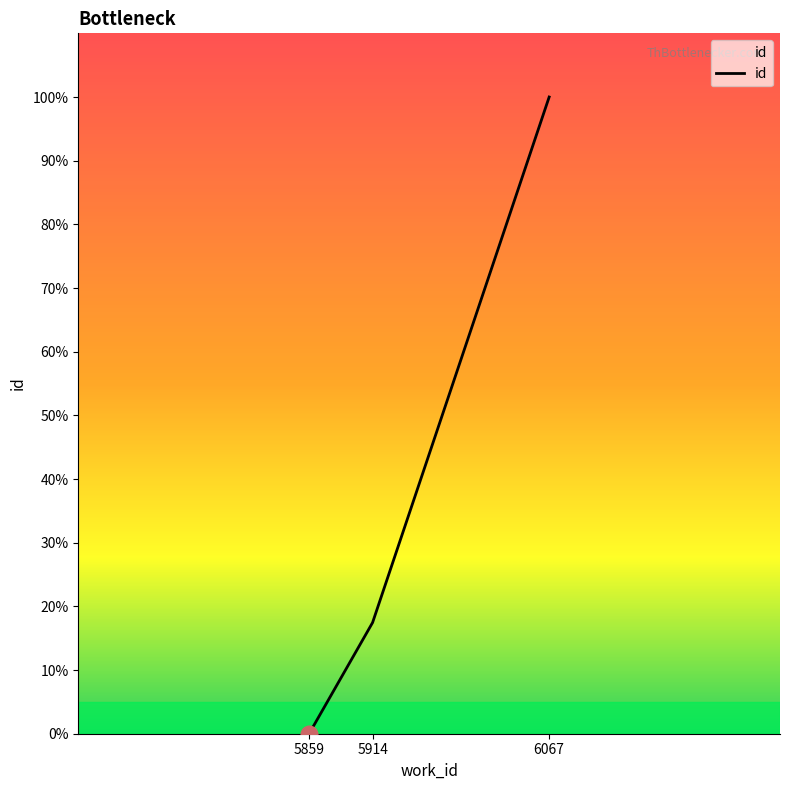

Which category has the lowest value across all series?

5859